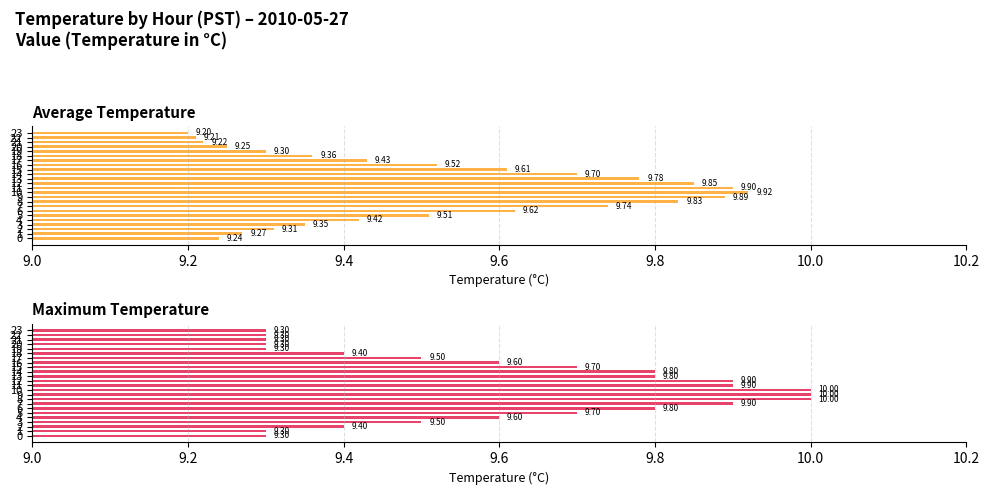

Which has a higher value, 18 or 9?

9